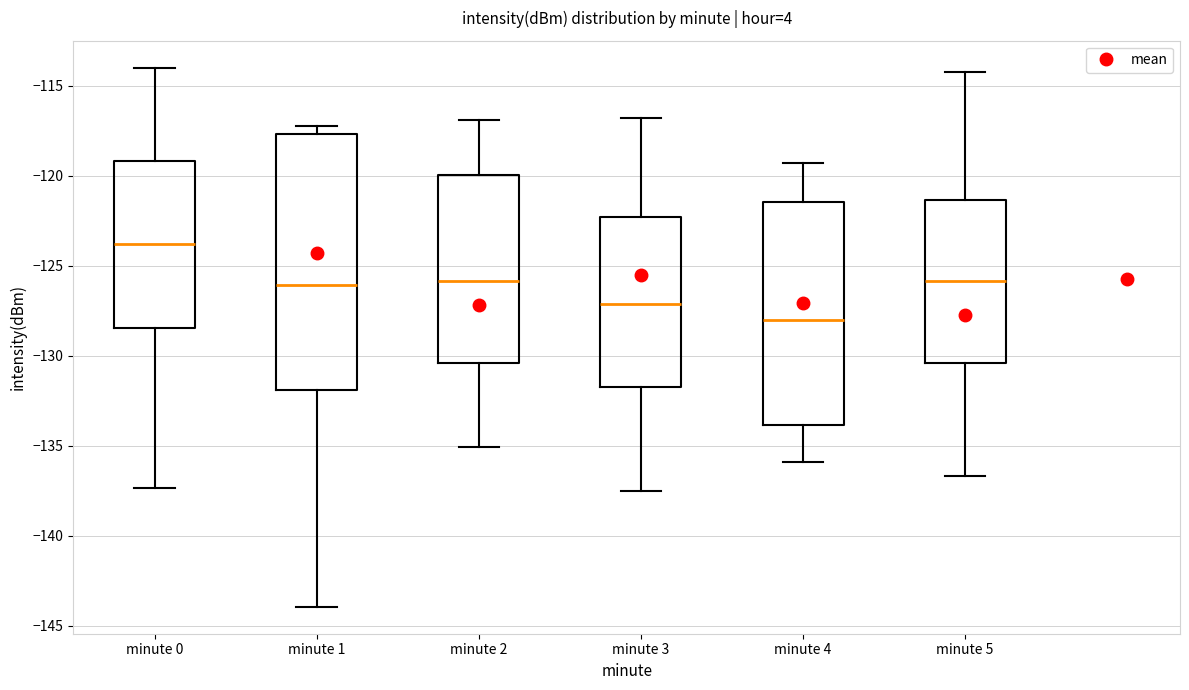

Which box is the tallest, from its lower edge to its upper edge?

minute 1